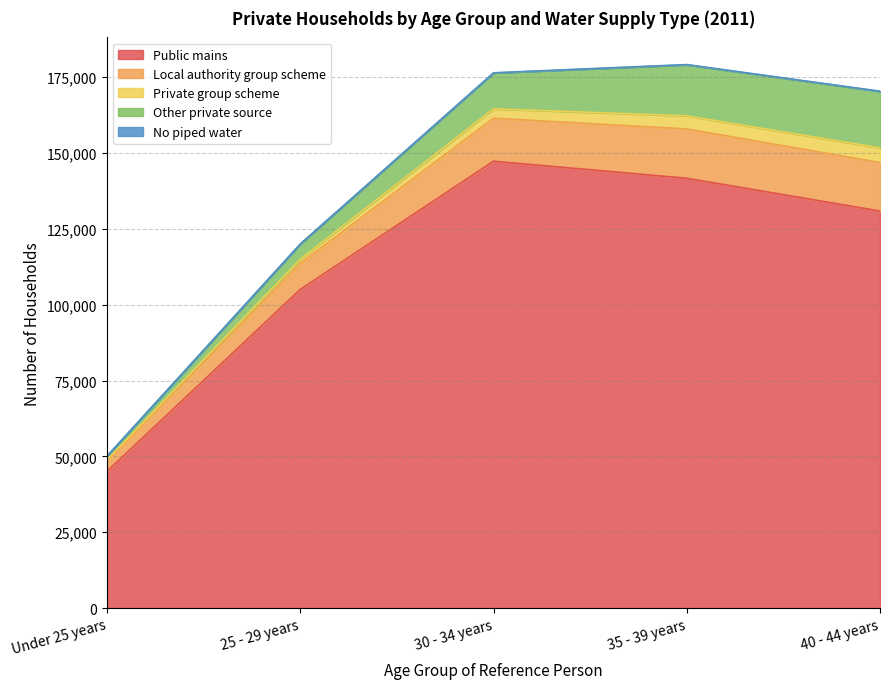

What is the label of the 3rd point from the left?

30 - 34 years